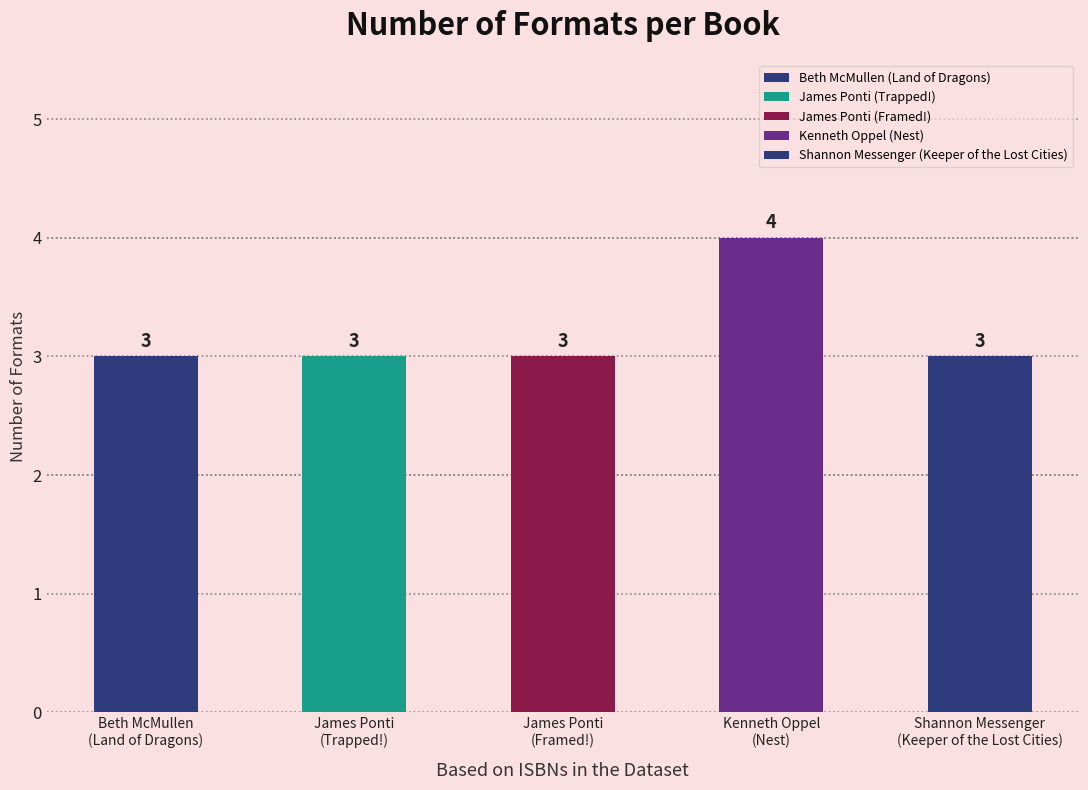

What is the value of the 5th bar from the left?

3